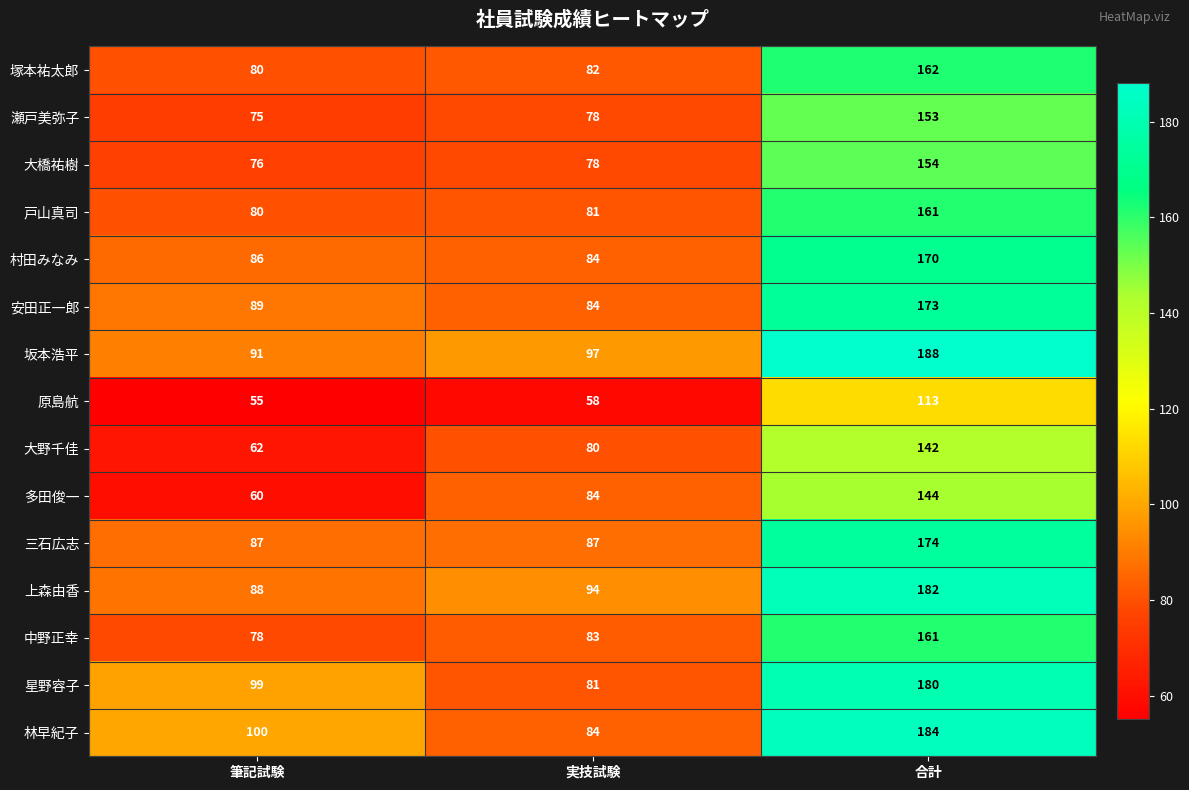

Read the 戸山真司 value at 筆記試験, to the nearest 5.

80